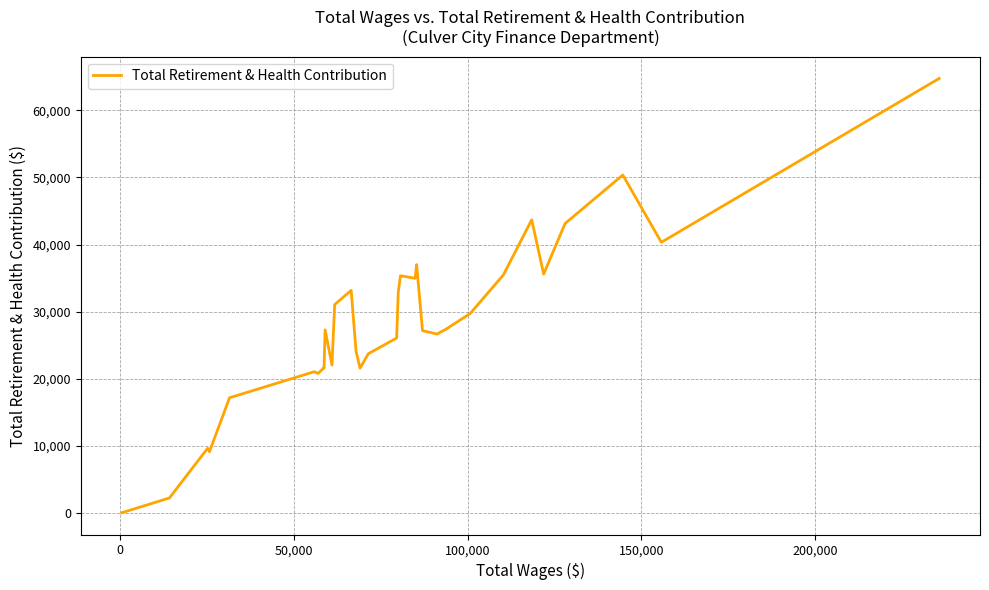

What is the difference between the maximum and minimum values?

64736